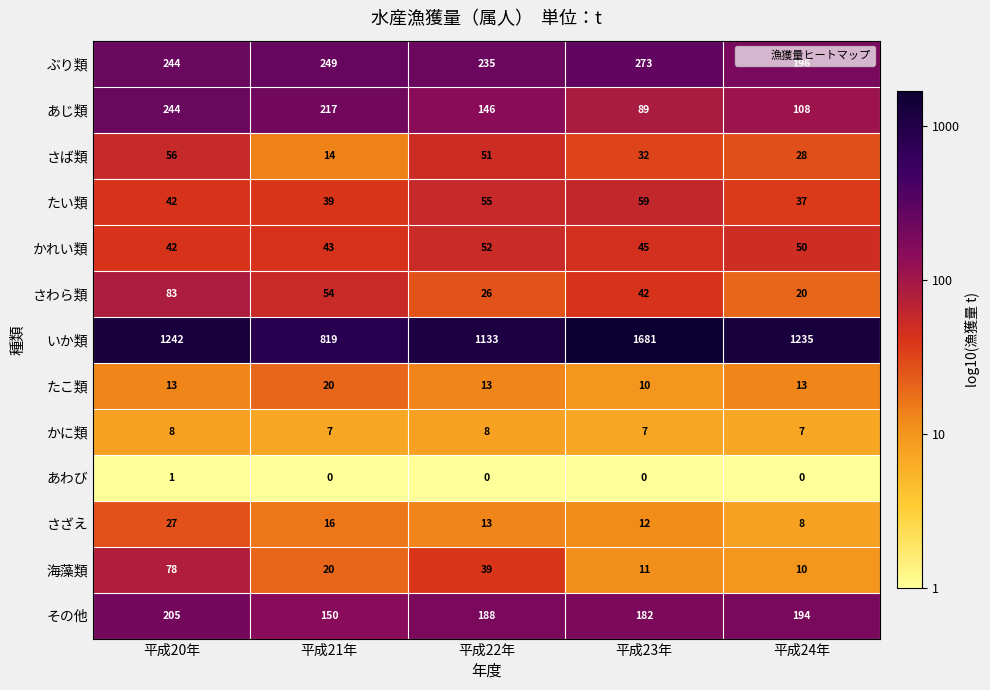

What is the difference between the highest and lowest values at 平成24年?

1235